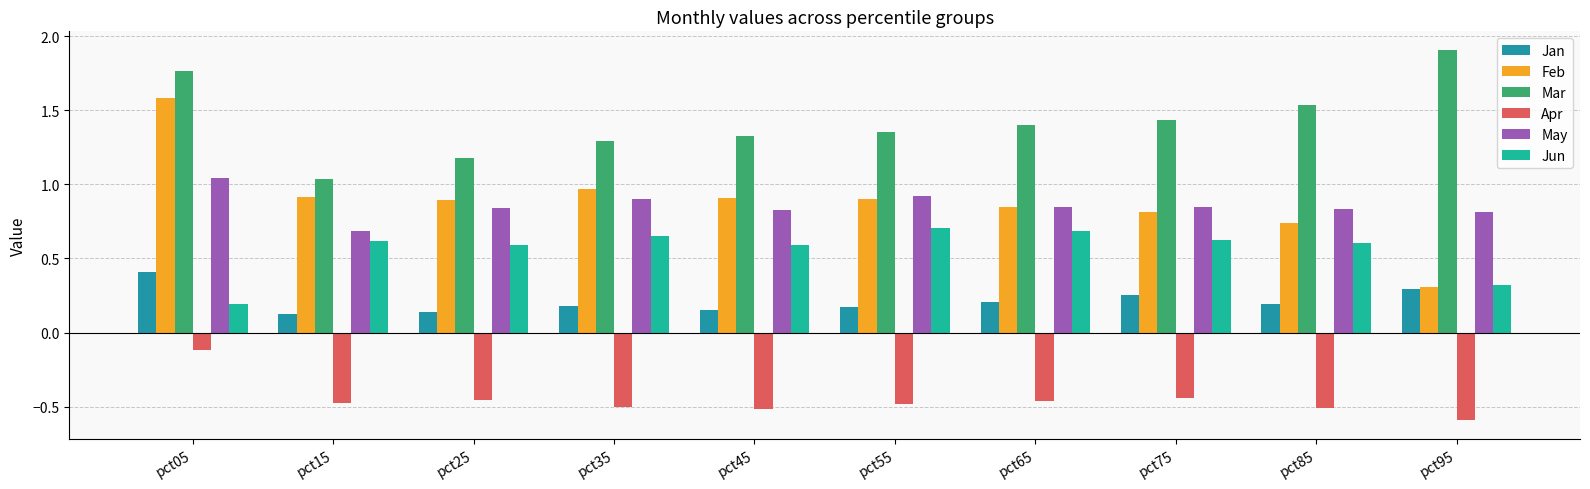

What is the value of the Jan bar at the 3rd from the left?

0.1